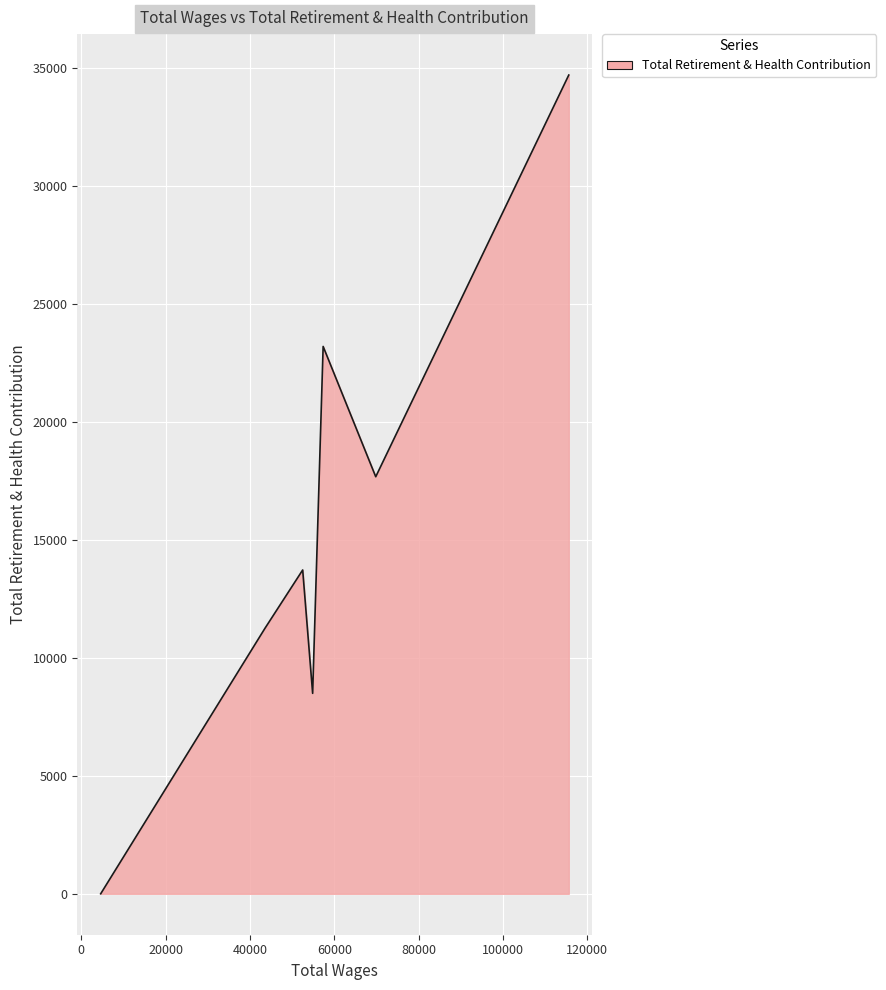

How many interior local valleys (lower than both neighbors) does the data have?

2